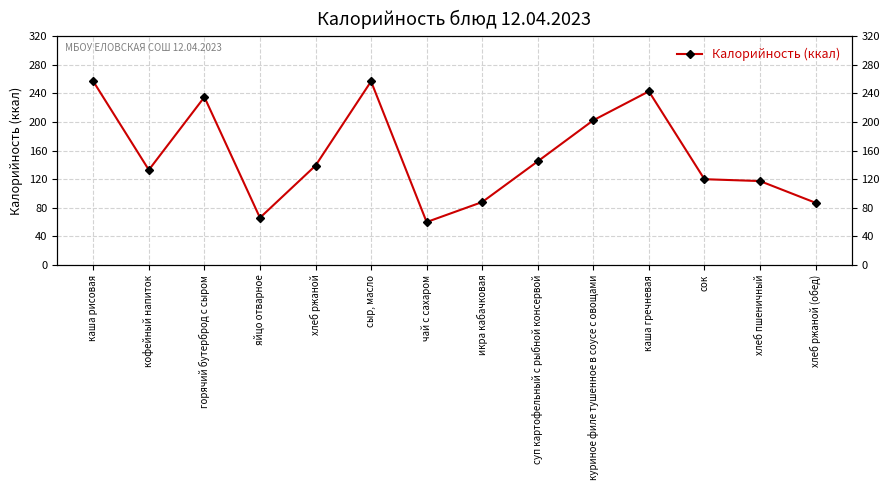

Does the chart have visible grid lines?

Yes